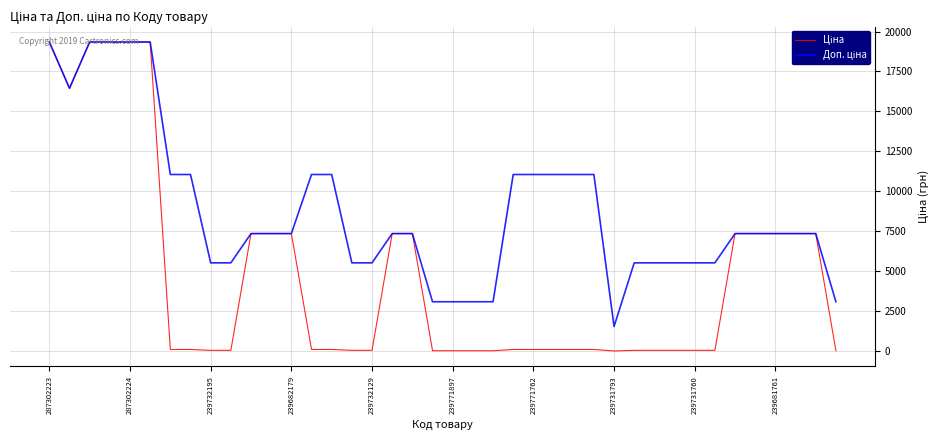

What is the maximum value shown in the chart?

19343.1